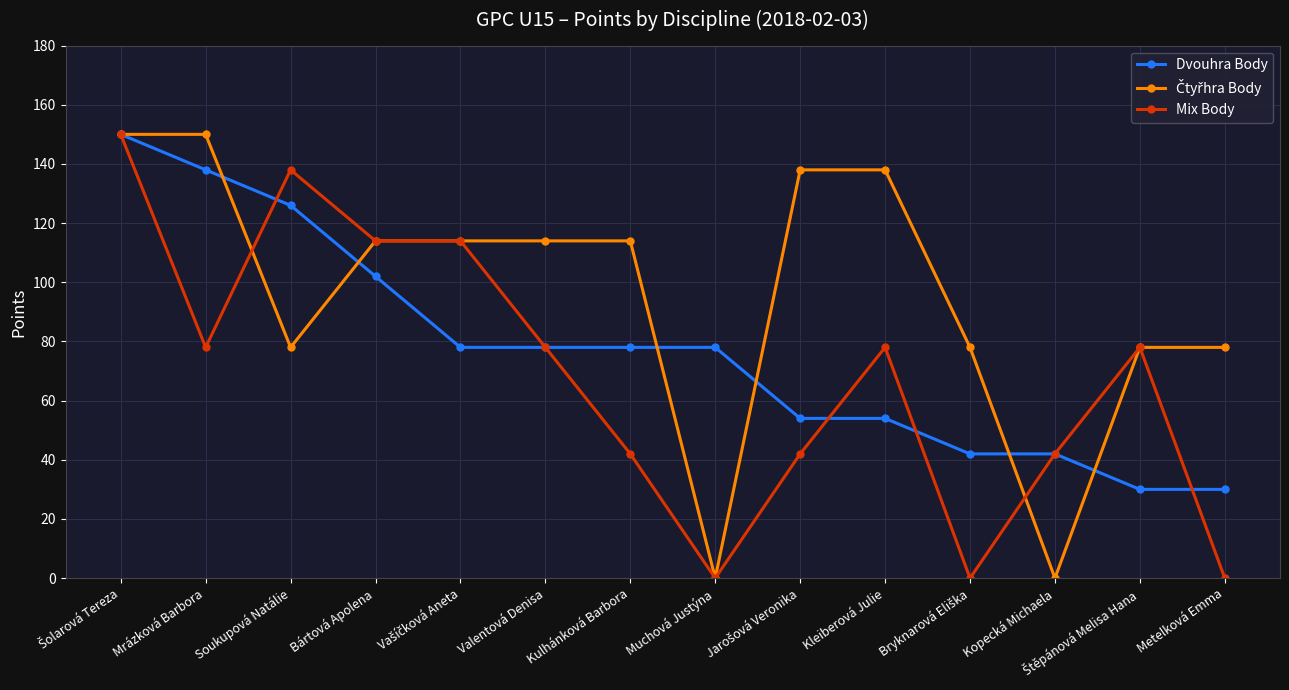

What is the spread (max minus min) of values at Kulhánková Barbora?

72